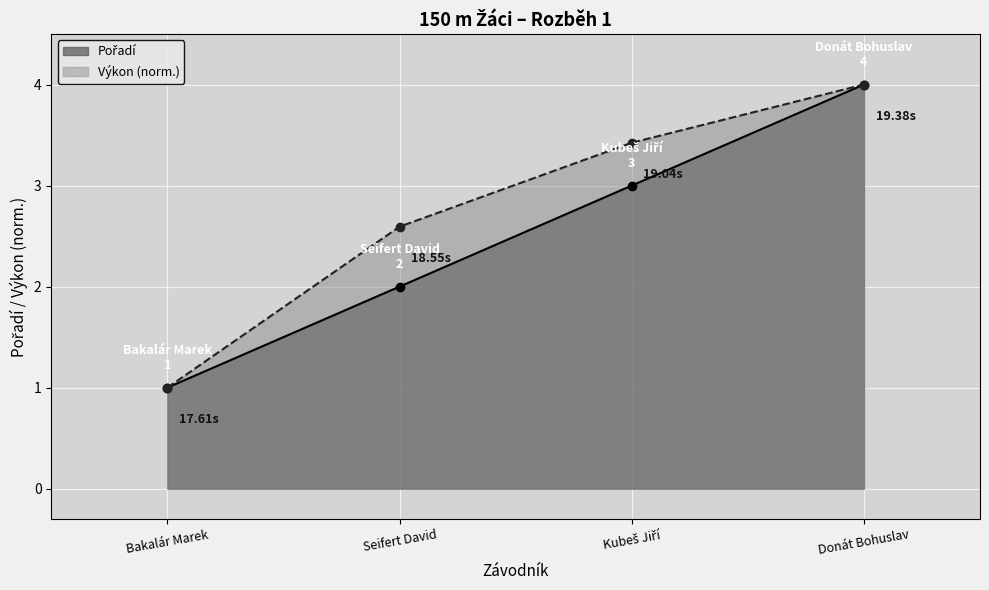

How many values in the Výkon series are below 3?

2